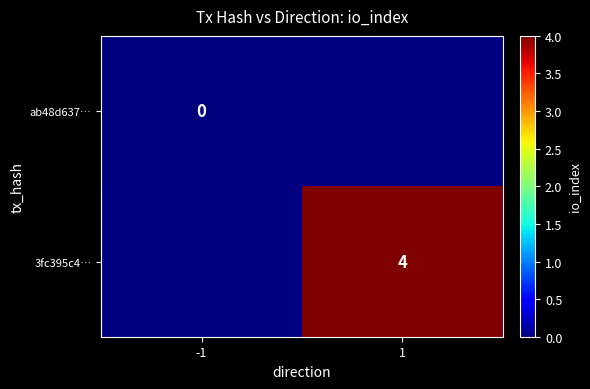

Is the value of 3fc395c4… at 1 greater than the value of ab48d637… at -1?

Yes